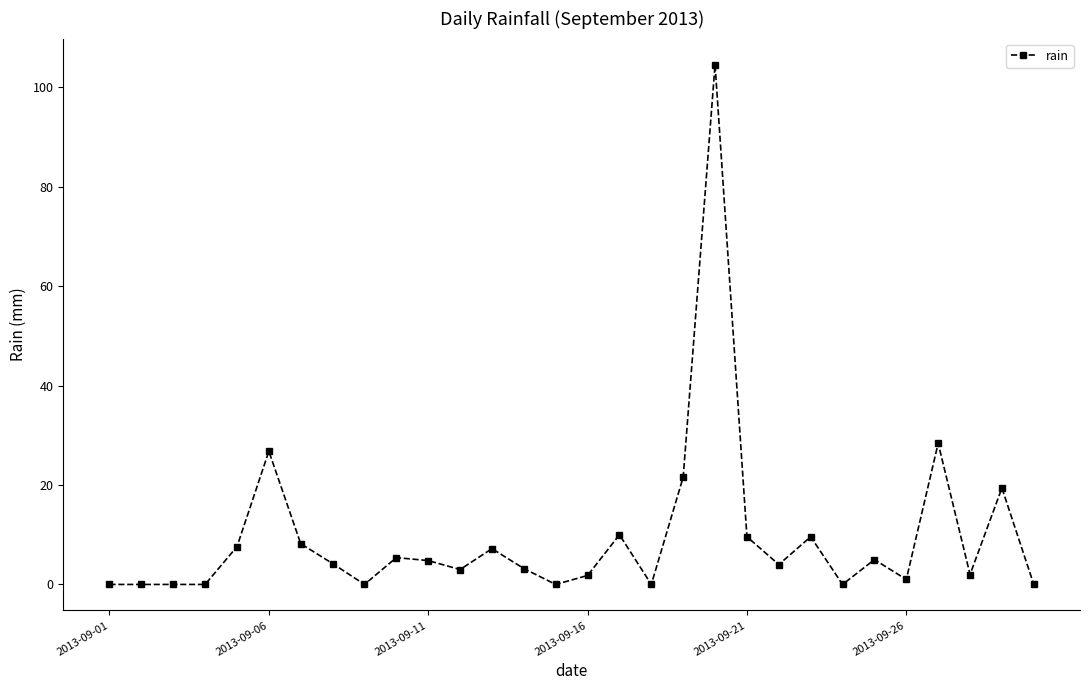

What is the average value?

9.6